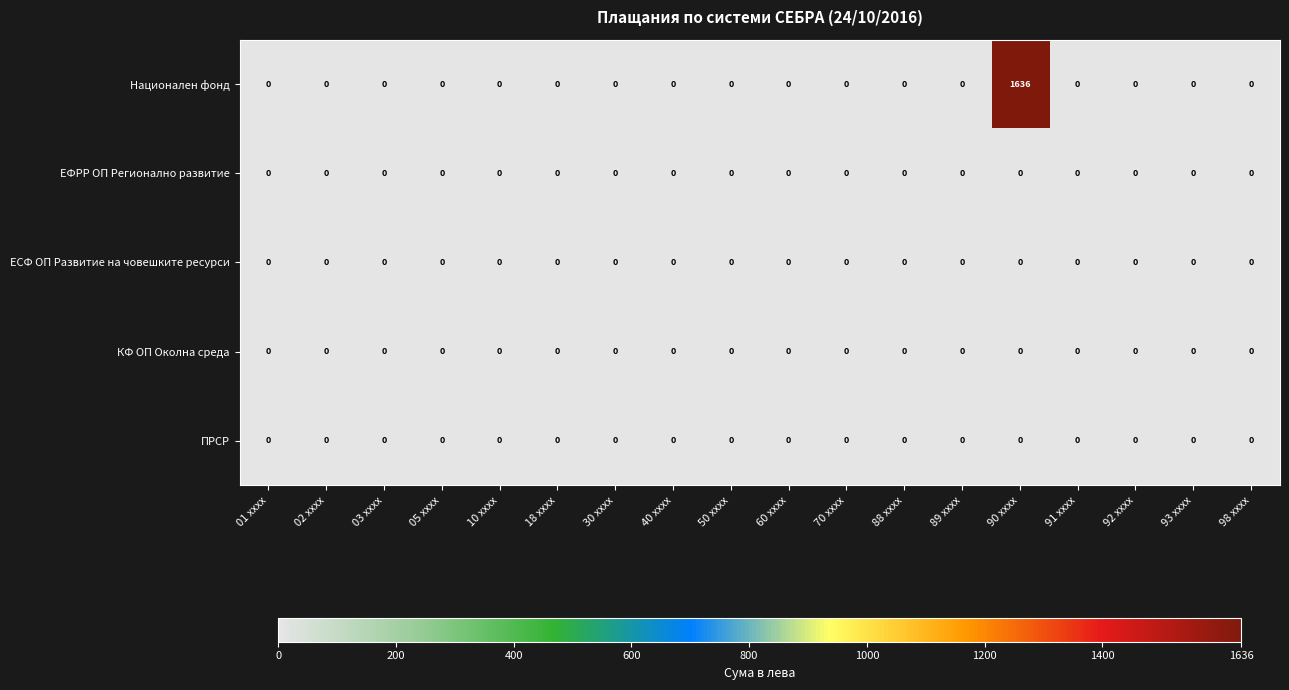

The value of Национален фонд at 01 xxxx is 759. True or false?

False